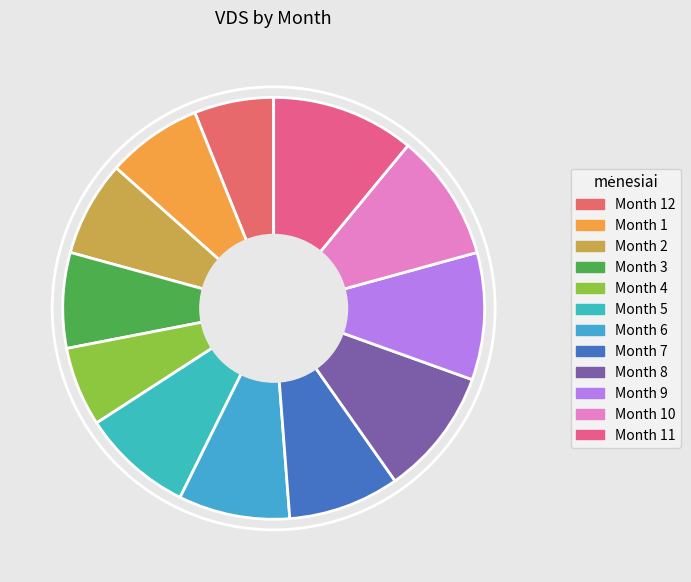

How many segments does this pie chart have?

12